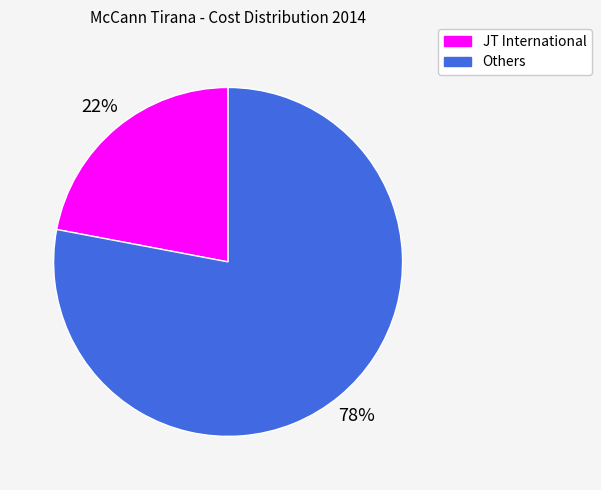

How many slices are in this pie chart?

2